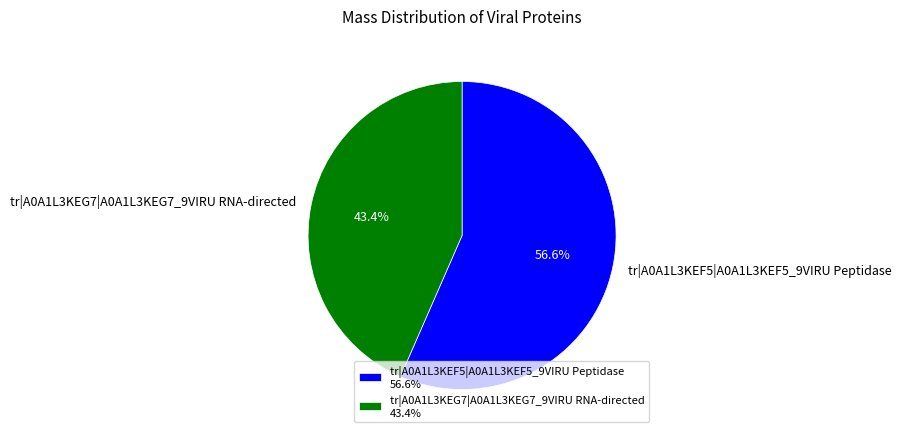

What portion of the pie excludes tr|A0A1L3KEF5|A0A1L3KEF5_9VIRU Peptidase?

43.4%